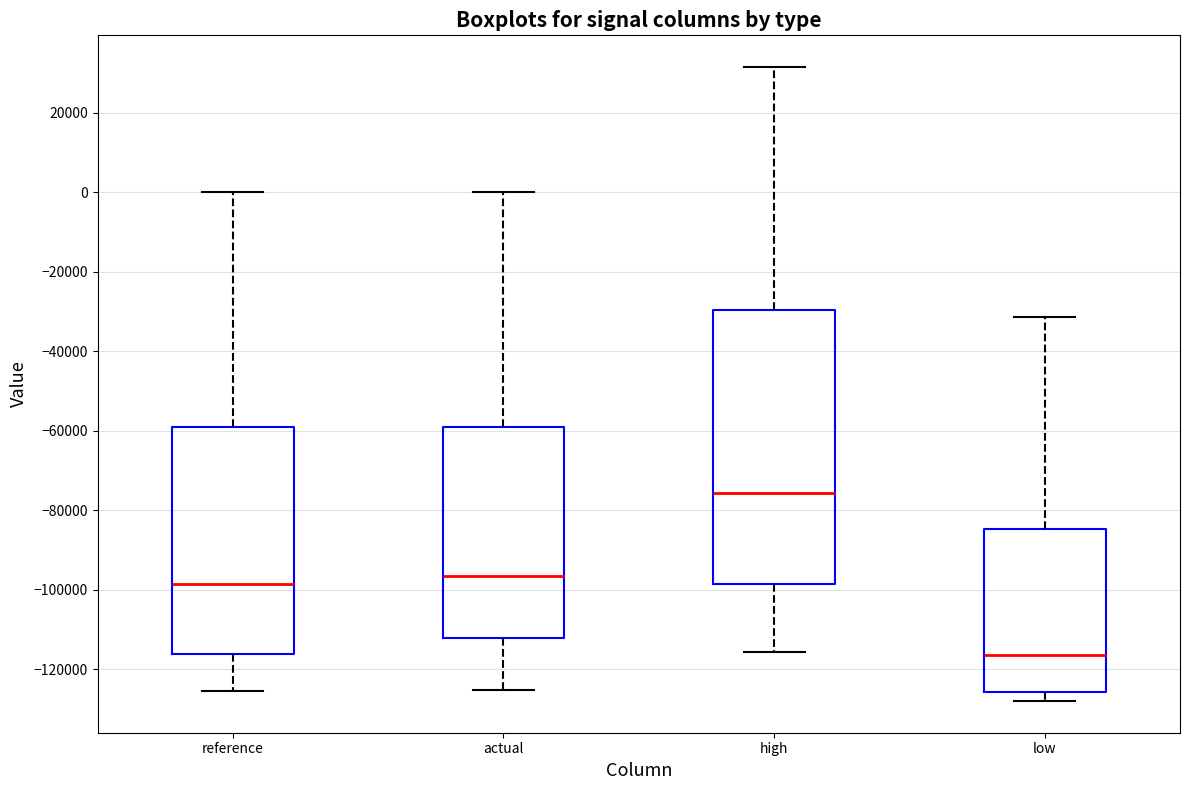

Which box has the highest median line?

high